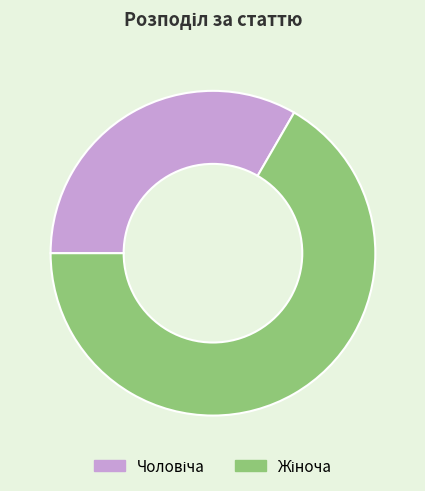

Is there a majority slice in this chart?

Yes